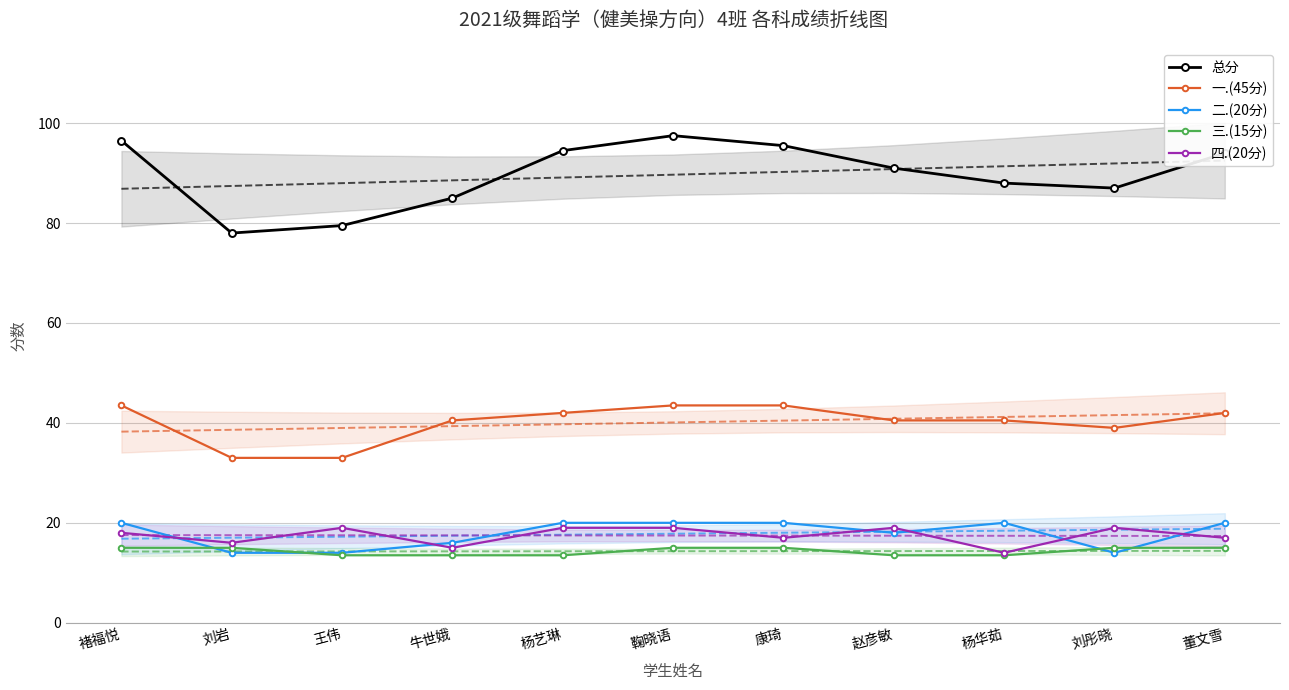

Rank the series by their maximum value, from highest to lowest.

总分, 一.(45分), 二.(20分), 四.(20分), 三.(15分)